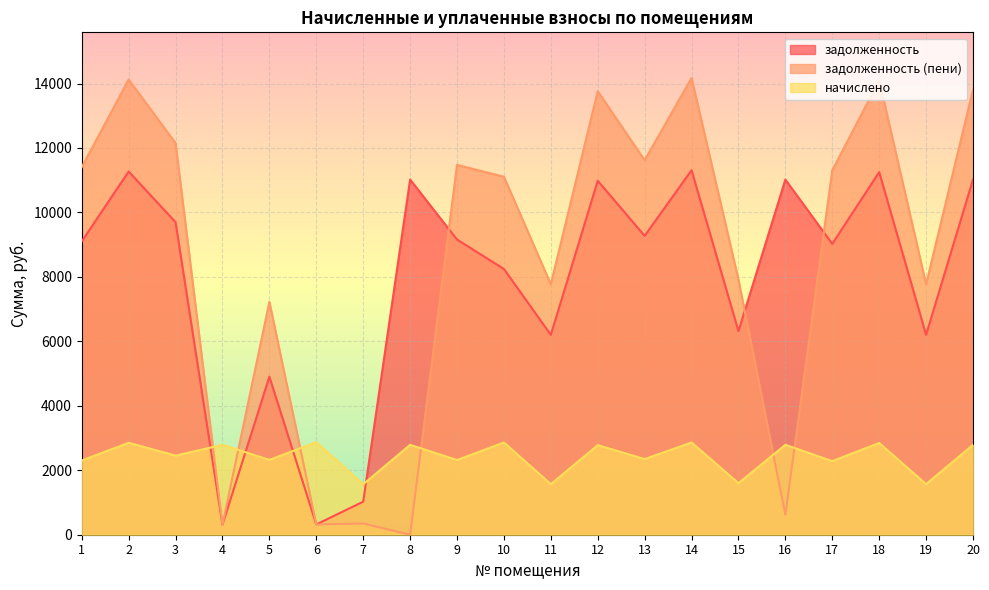

What value does the начислено series have at 17?

2284.2